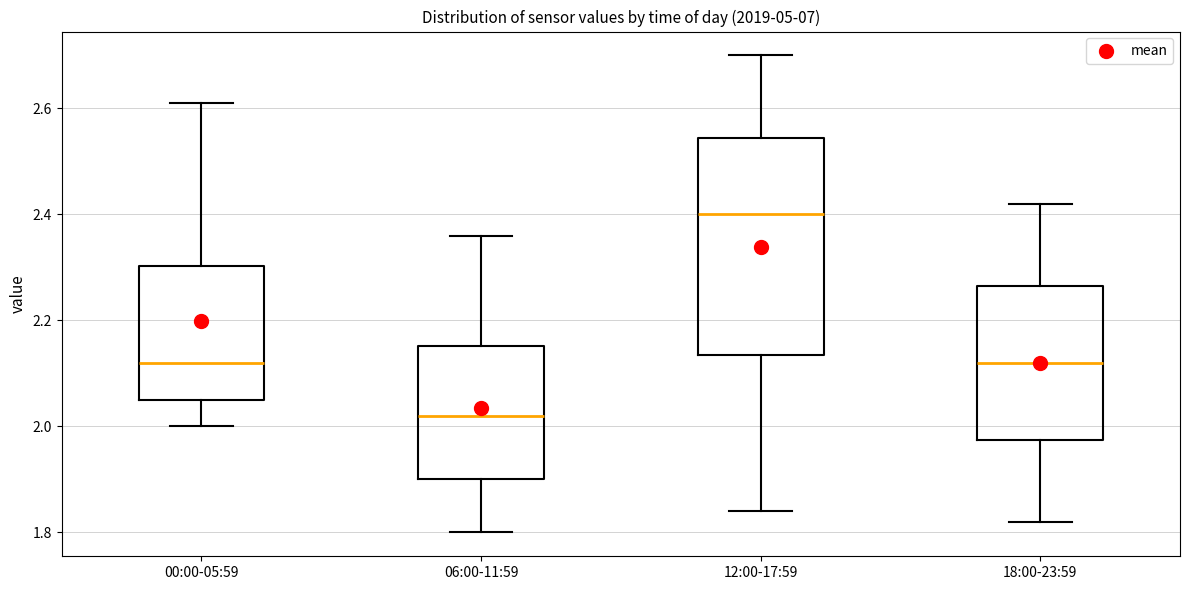

Where does the lower whisker of the box for 06:00-11:59 end on the y-axis? The values are not printed on the chart, so give them approximately, as read against the axis.

1.80